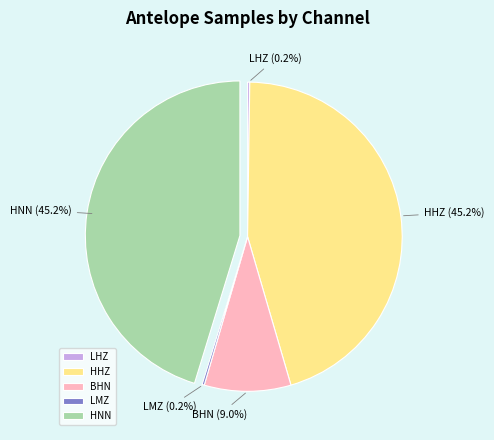

Is there any slice that represents more than half of the pie?

No